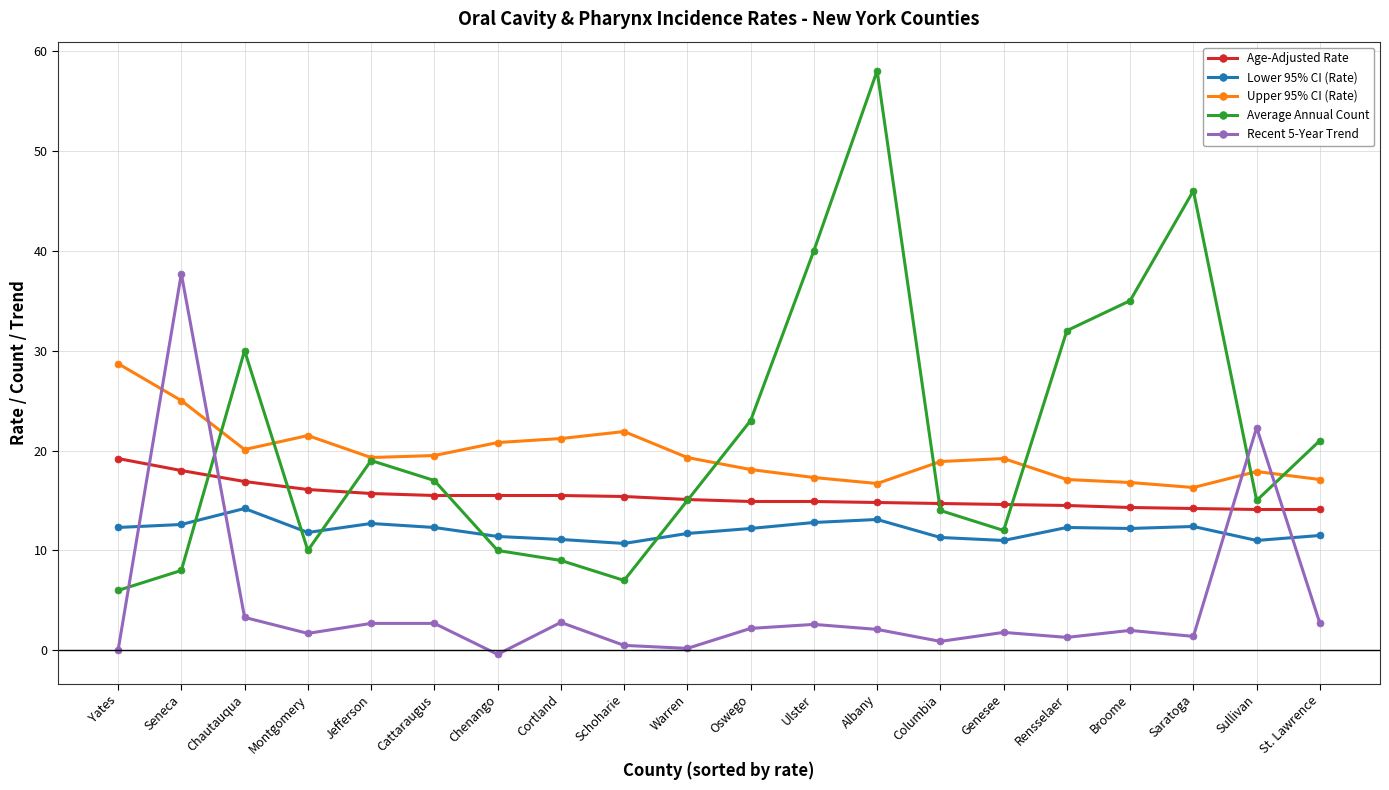

At which label does Recent 5-Year Trend first exceed 2?

Seneca